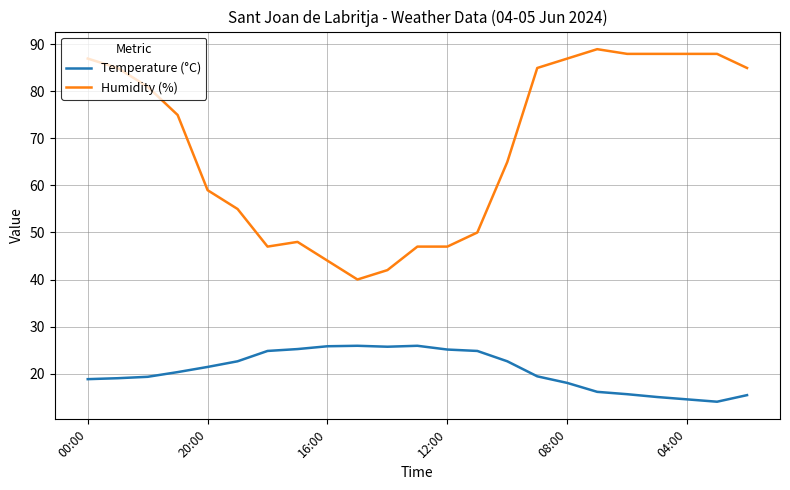

Rank the series by their average value, from highest to lowest.

Humidity (%), Temperature (°C)